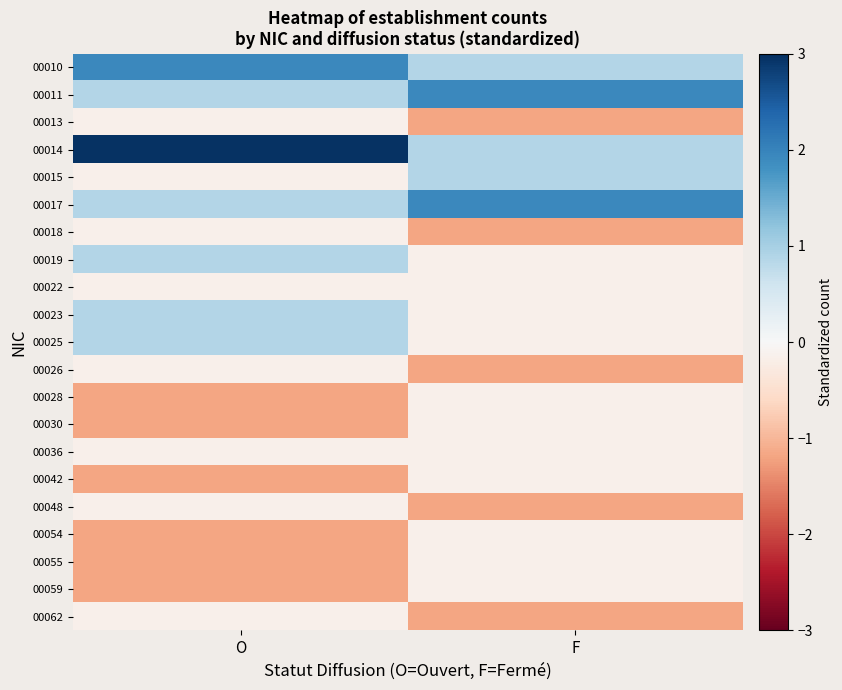

Rank the series at O from lowest to highest value.

00028, 00030, 00042, 00054, 00055, 00059, 00013, 00015, 00018, 00022, 00026, 00036, 00048, 00062, 00011, 00017, 00019, 00023, 00025, 00010, 00014